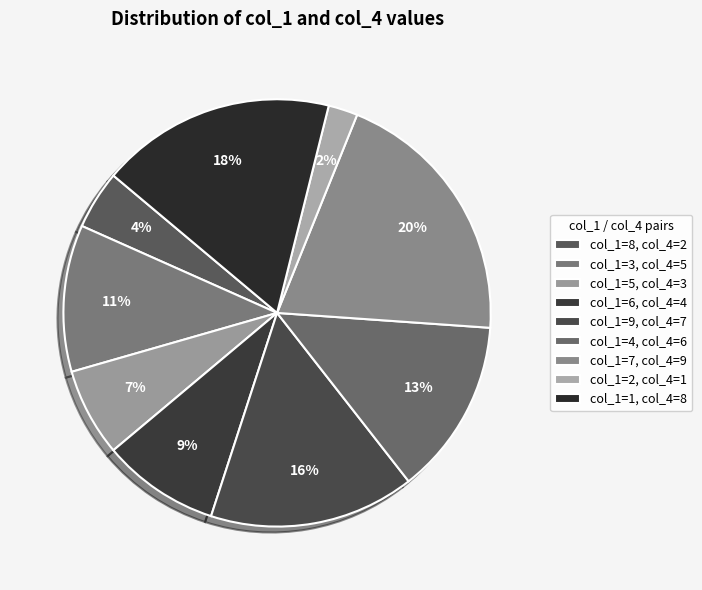

Does any single category account for the majority?

No